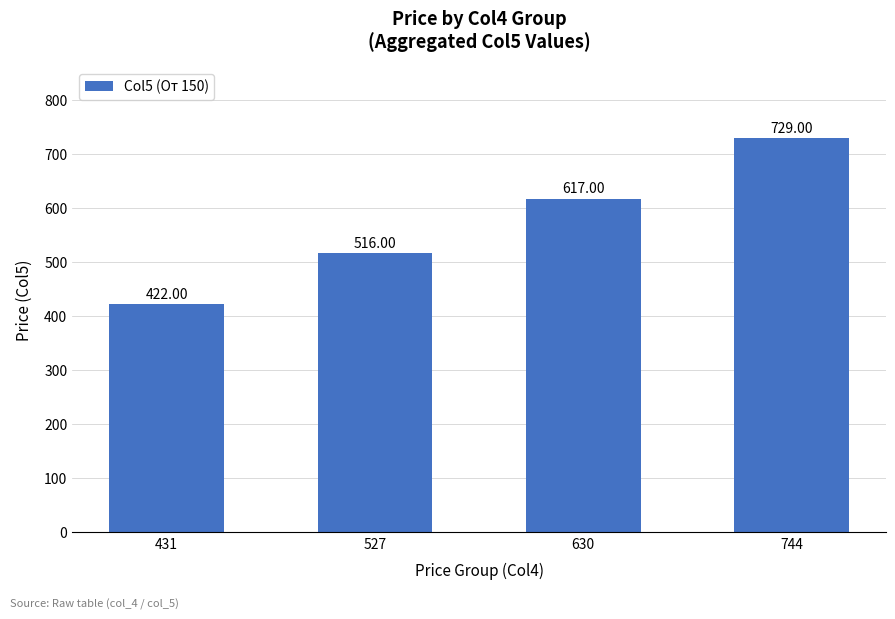

Count the number of categories in the chart.

4